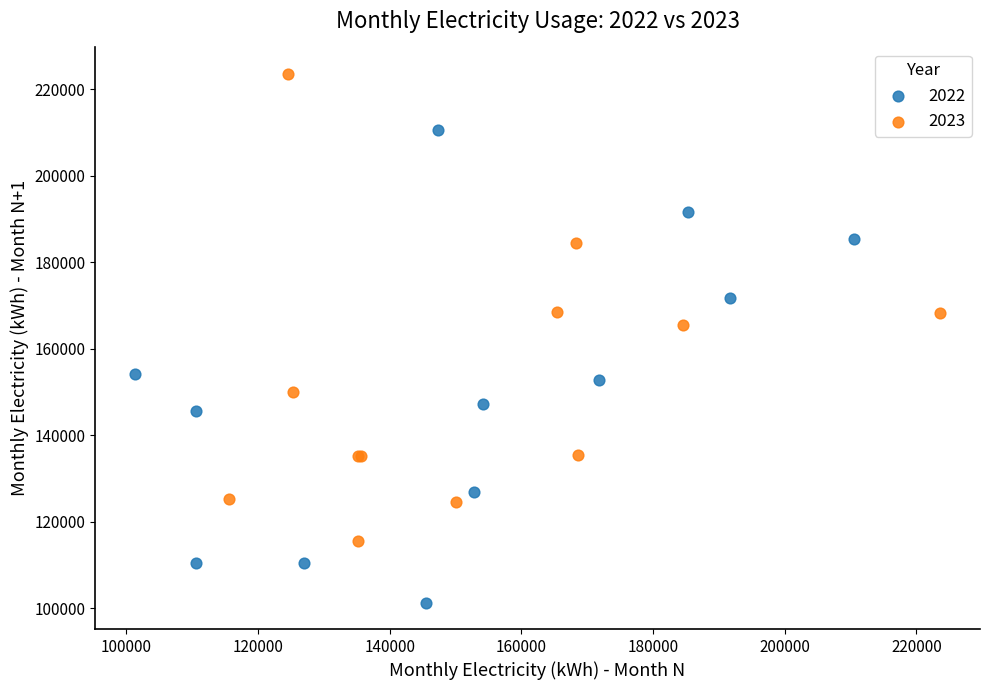

Which series contains the highest Y value?

2023